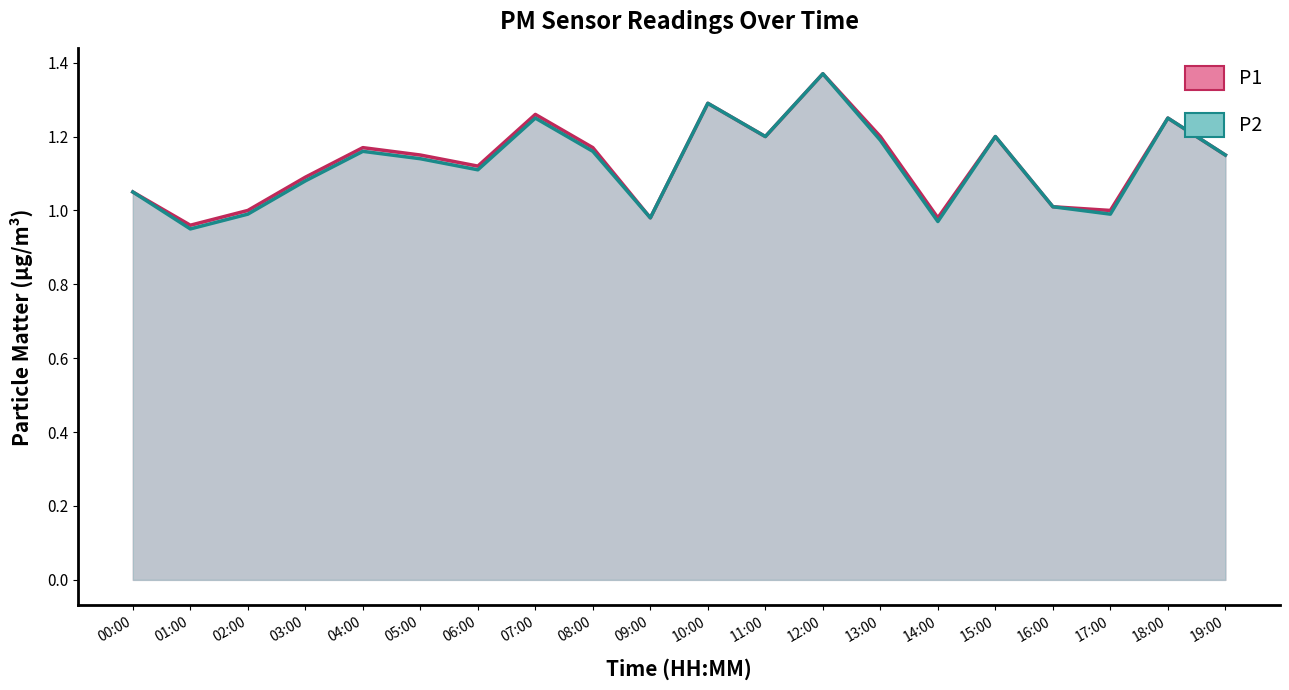

Where is the first local minimum for P2?

01:00